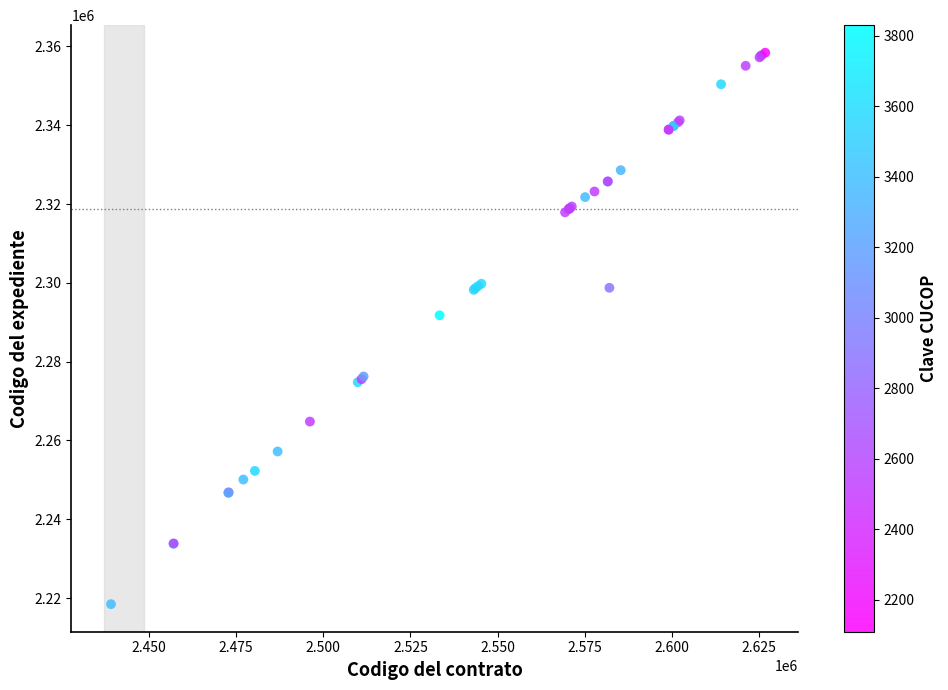

What Y value in the scatter plot is closest to 2288428?

2291769